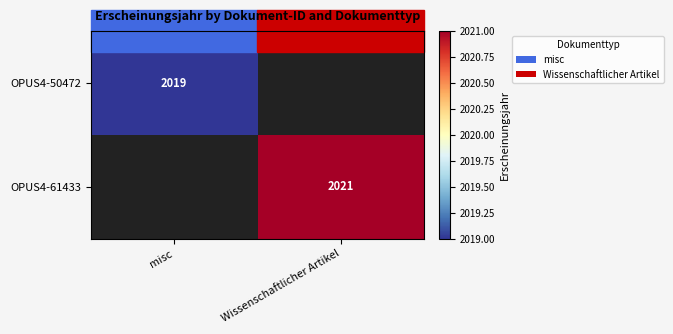

The value of OPUS4-50472 at misc is 2907. True or false?

False